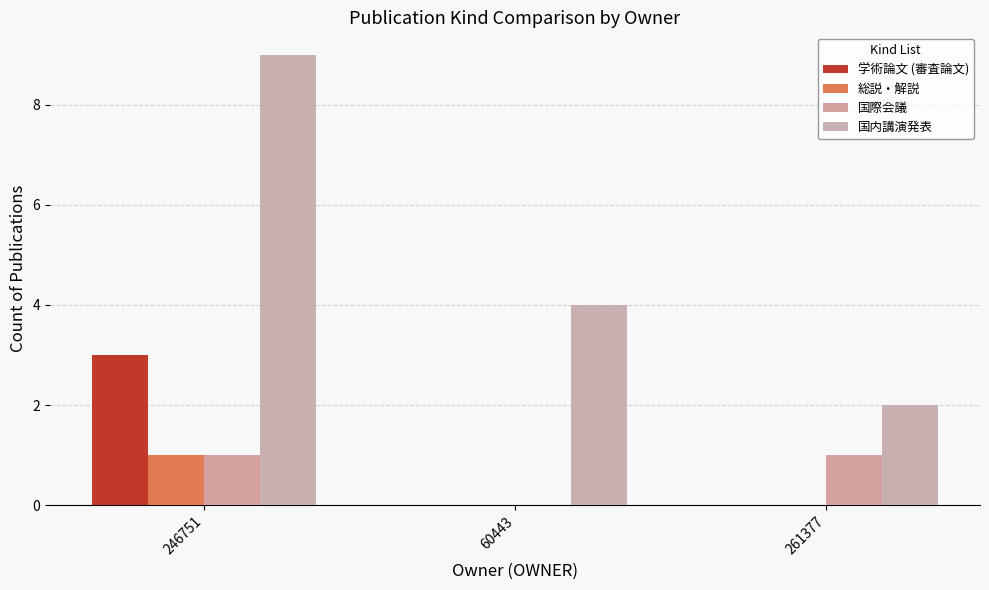

How many data points does each series have?

3